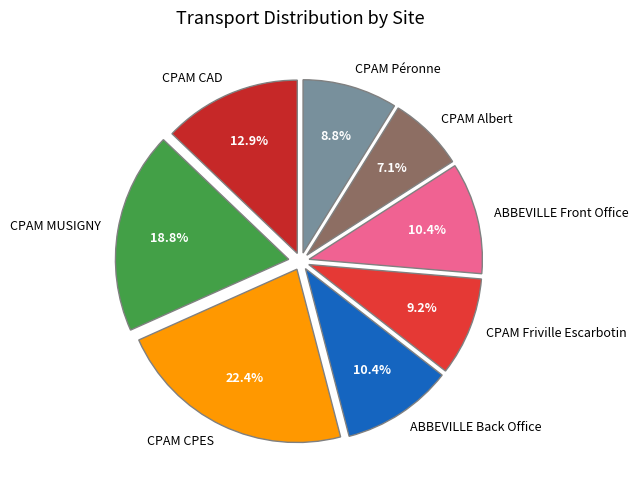

Is there a majority slice in this chart?

No